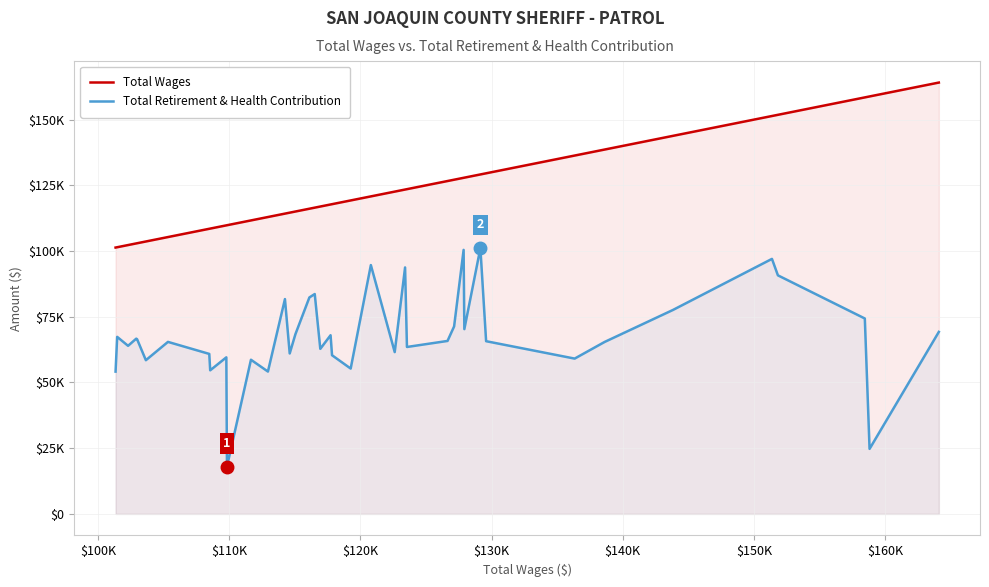

In Total Retirement & Health Contribution, how many points are lower than both neighbors (excluding endpoints)?

13